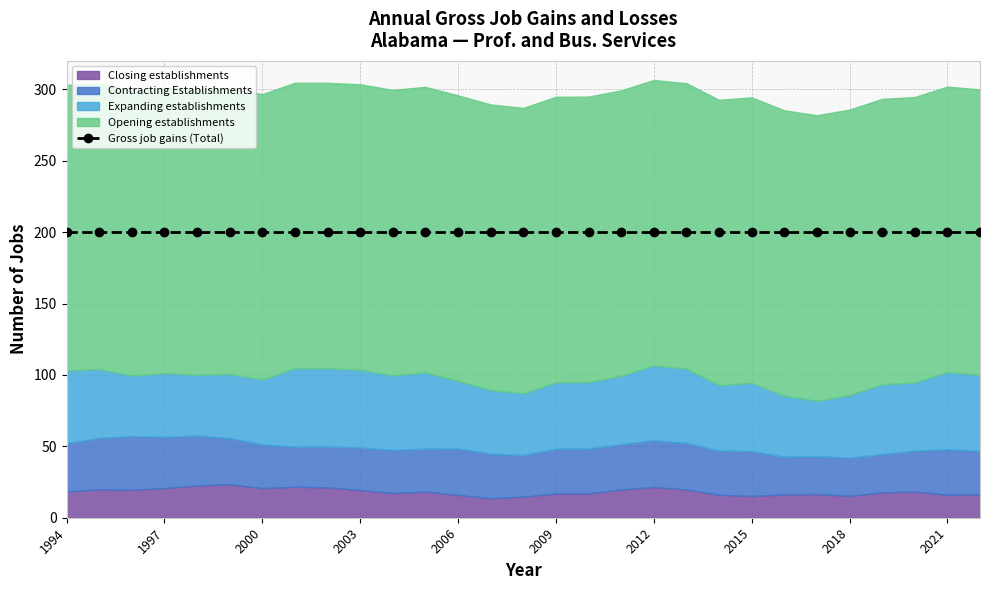

How many categories are shown in the chart?

29